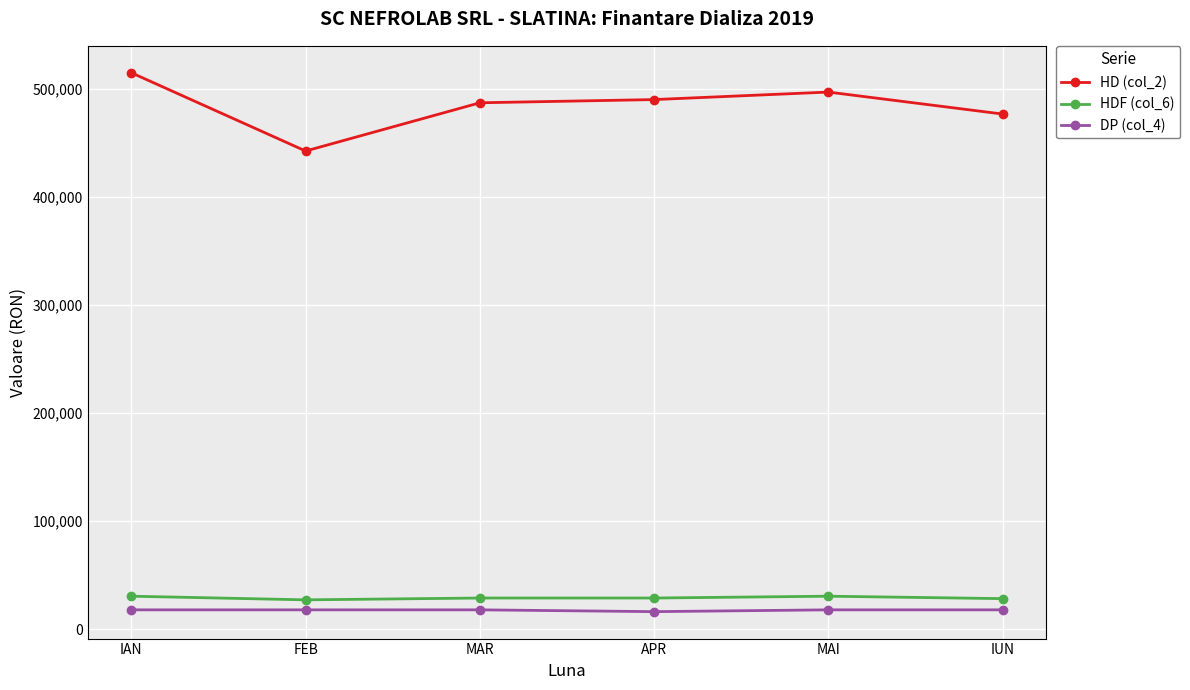

Is it true that DP (col_4) equals 17780.0 at MAI?

True